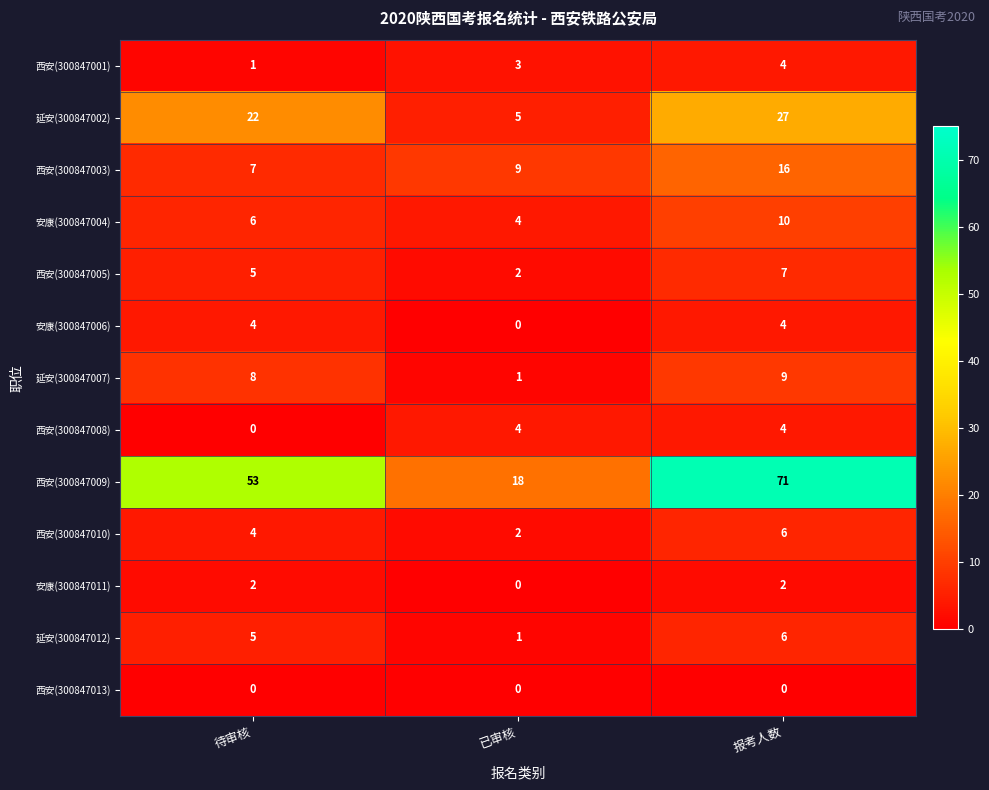

Which series has the largest range (max minus min)?

西安(300847009)